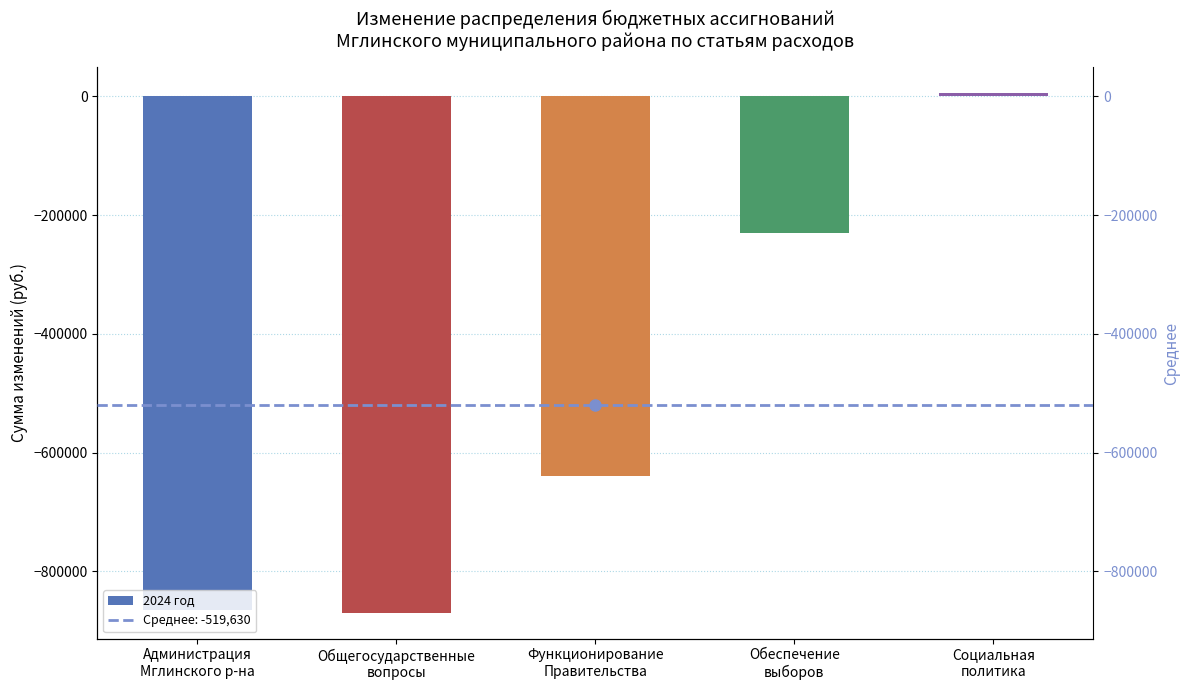

What is the change in value from Администрация
Мглинского р-на to Функционирование
Правительства?

+224381.7